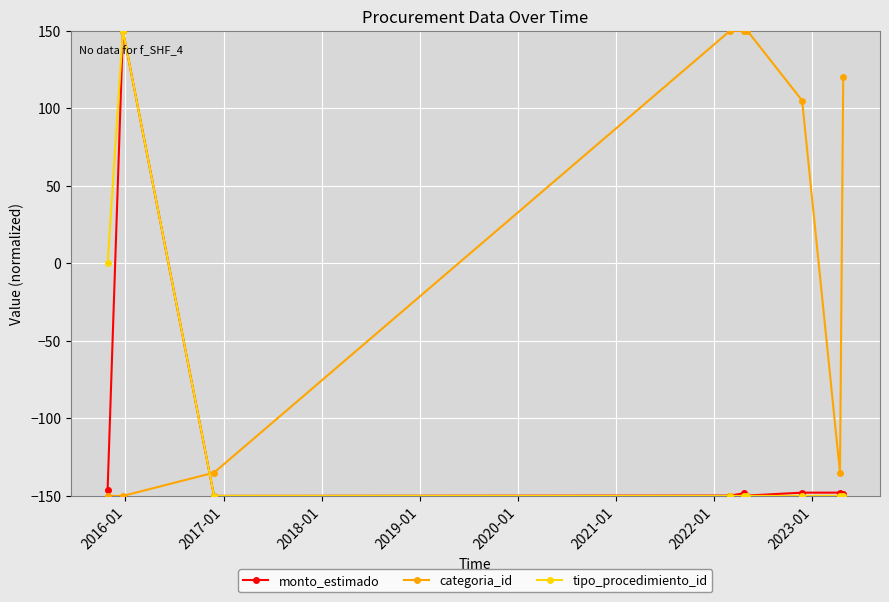

At how many categories does at least one series exceed 15?

6